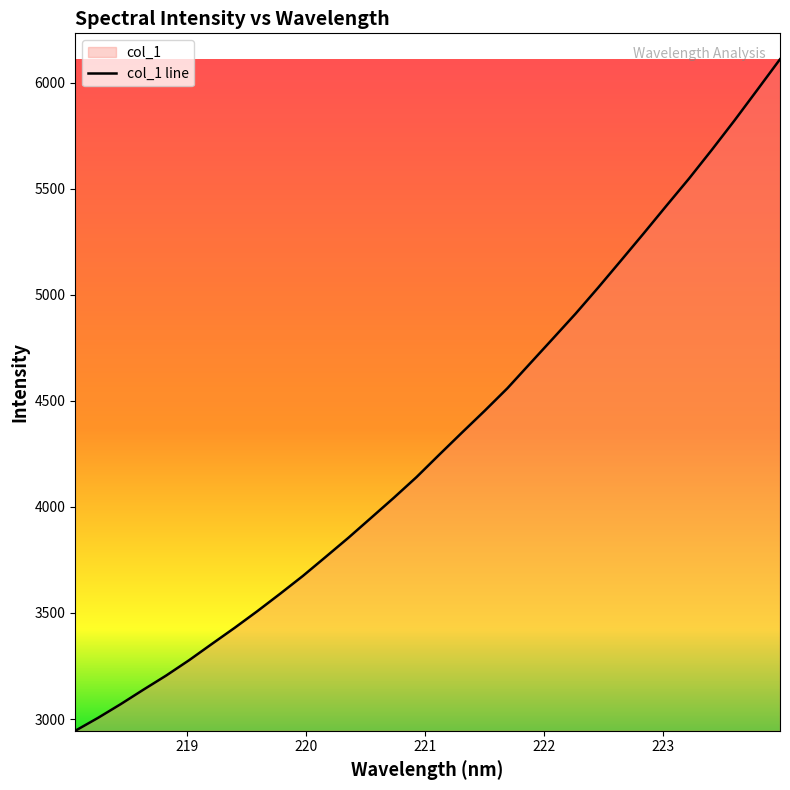

What is the difference between the maximum and minimum values?

3167.0